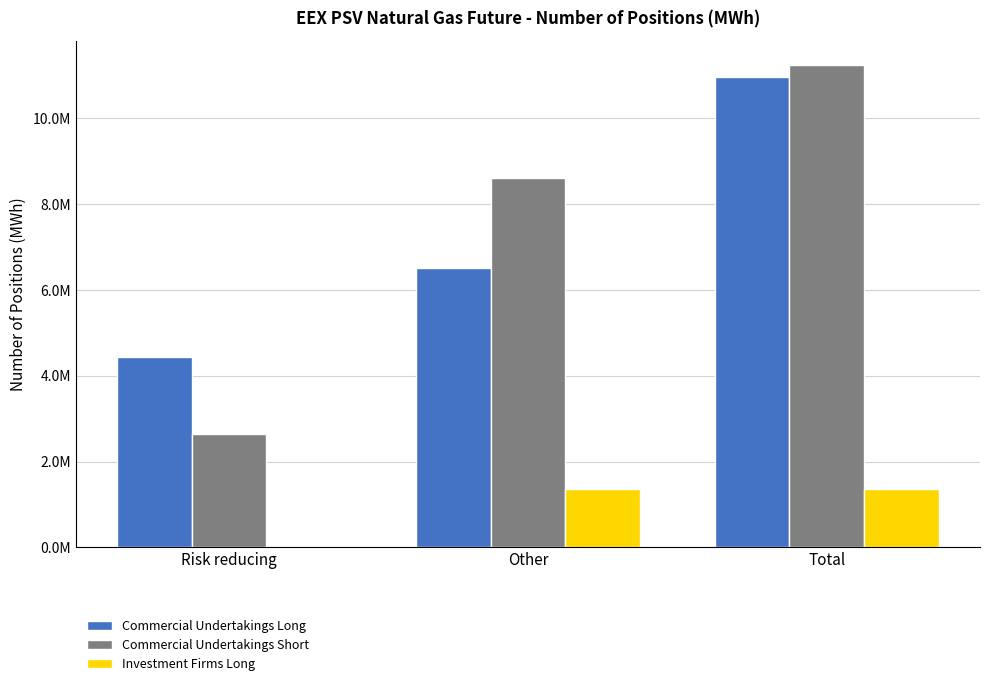

What is the approximate value of Commercial Undertakings Short at Risk reducing, to the nearest 50?

2634250